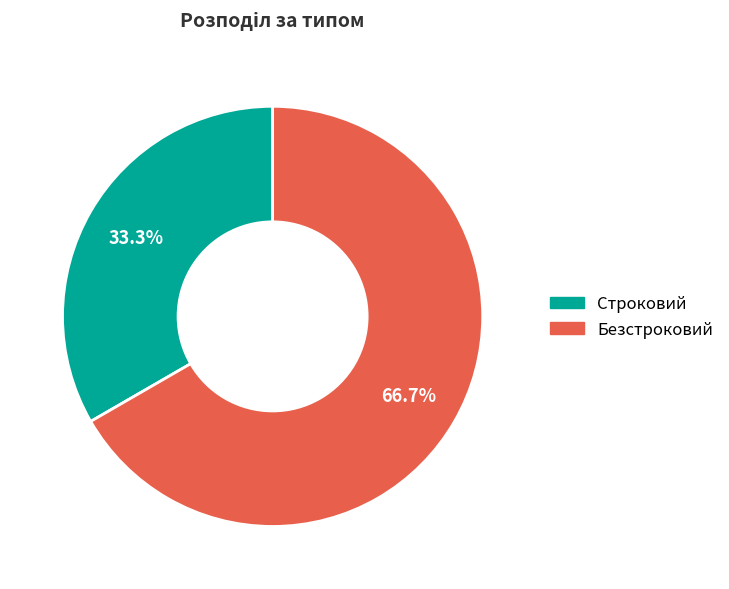

How much of the chart is everything except Безстроковий?

33.3%